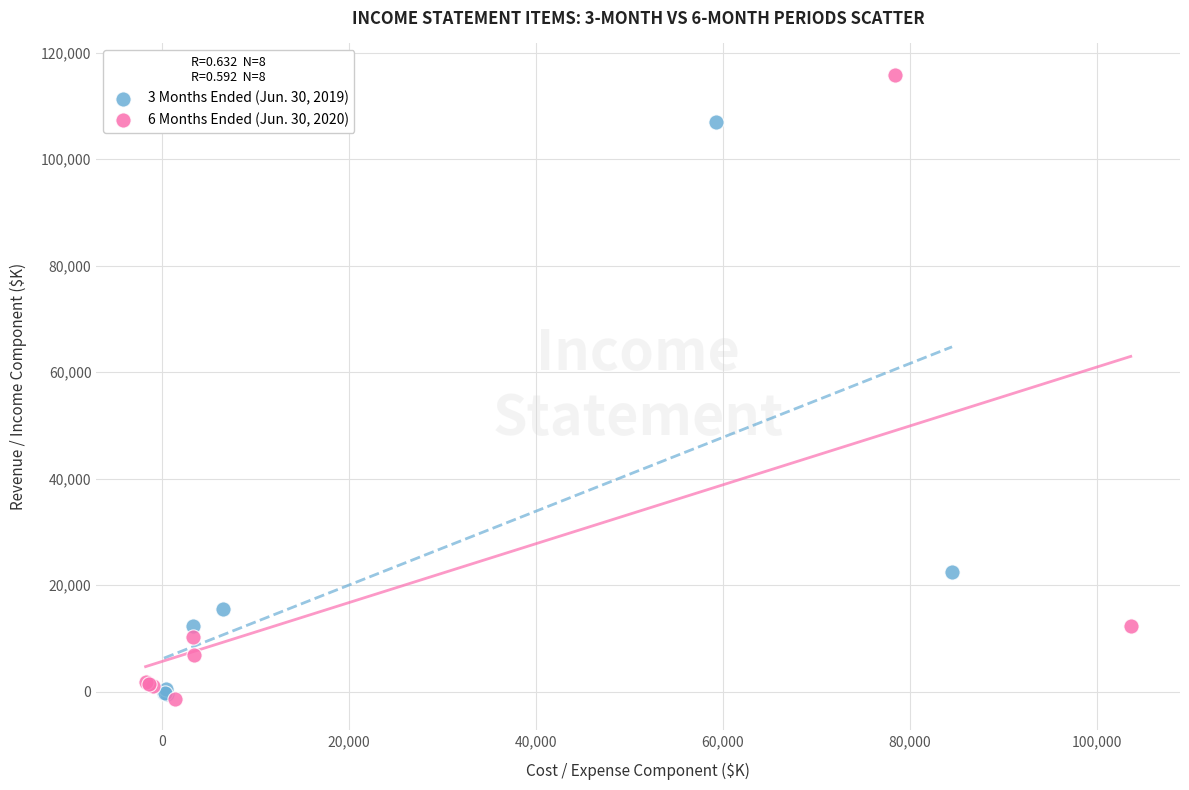

Which series has the largest Y range (max minus min)?

6 Months Ended (Jun. 30, 2020)